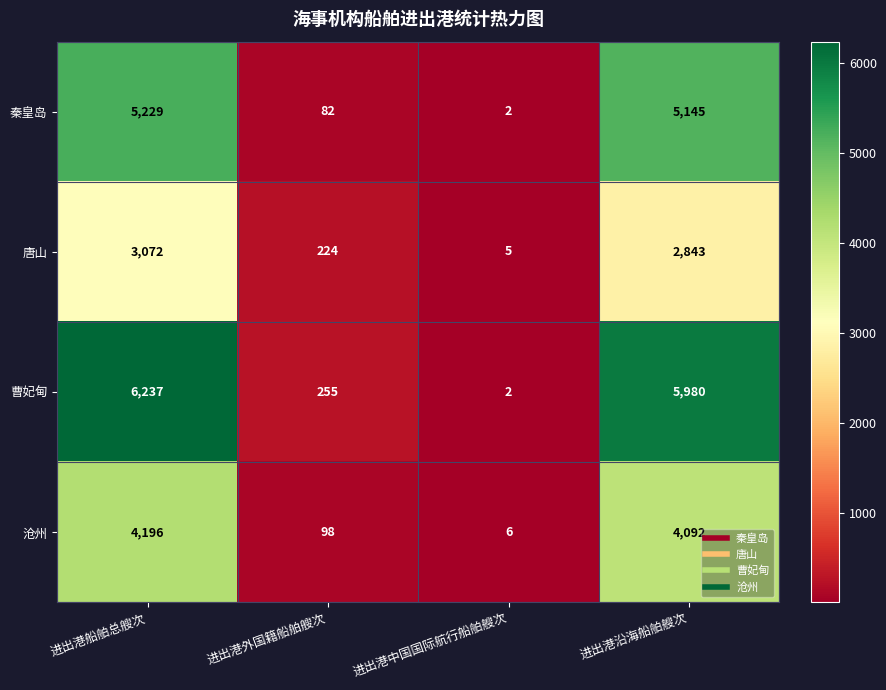

The 唐山 series shows 2843 at 进出港沿海船舶艘次. True or false?

True